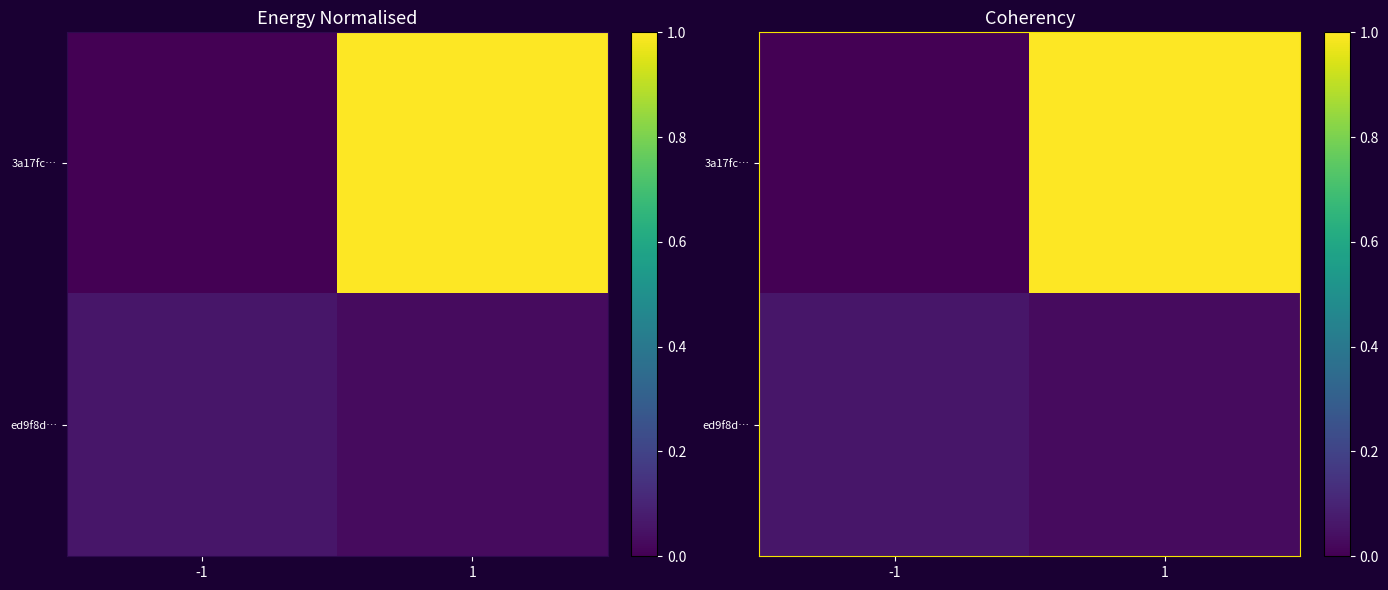

What is the total value across all series at -1?

0.1